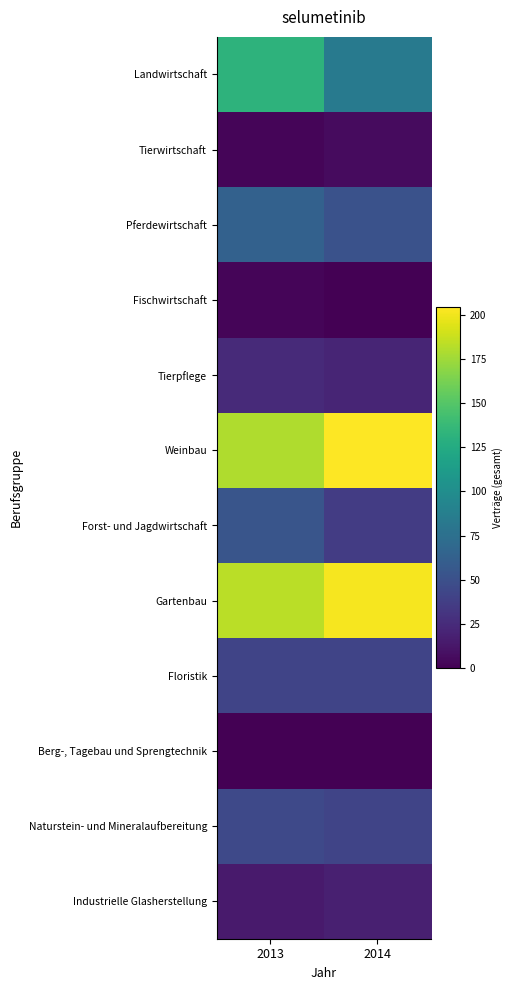

What is the spread (max minus min) of values at 2013?

183